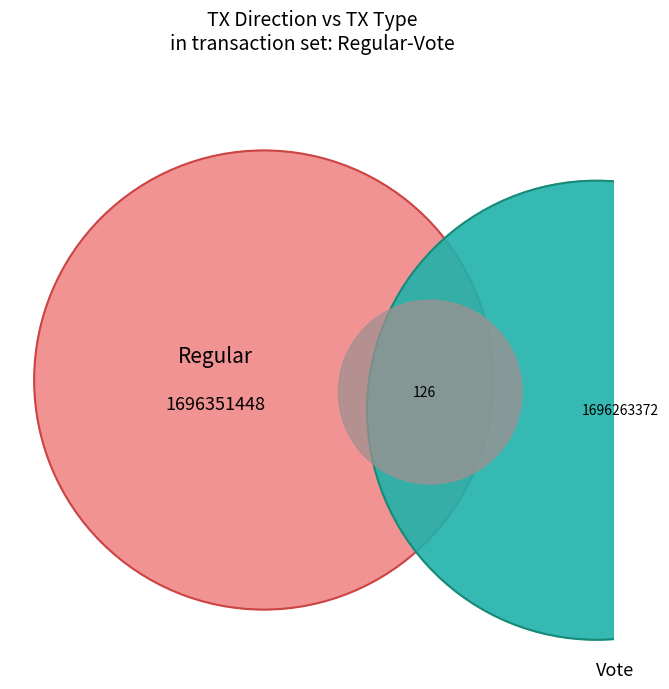

The Vote slice represents 50% of the pie. True or false?

True